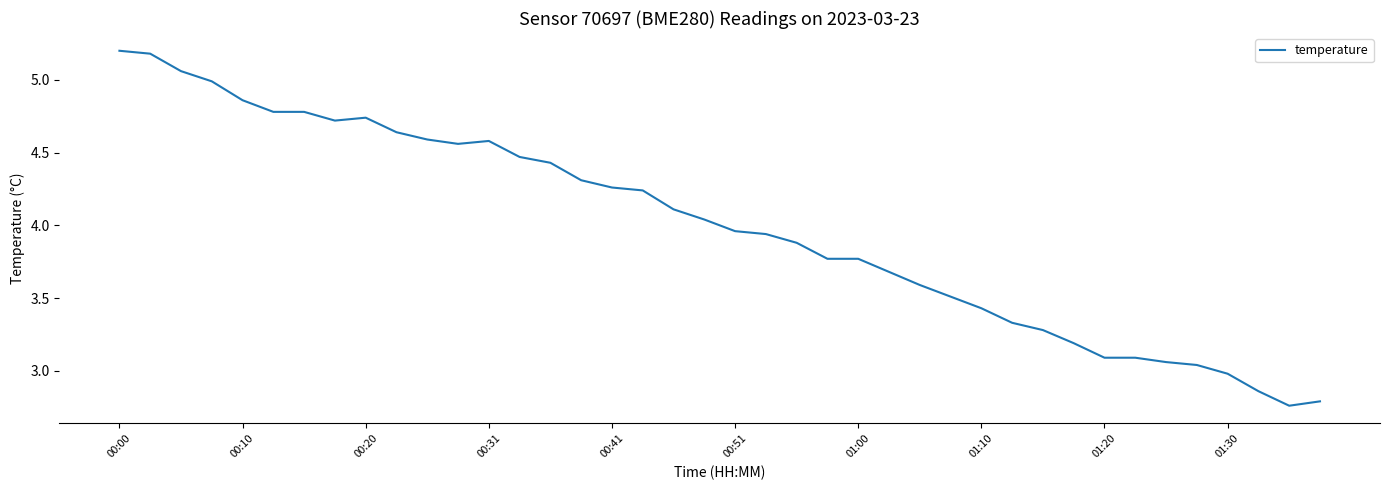

Count the number of data series in this chart.

1